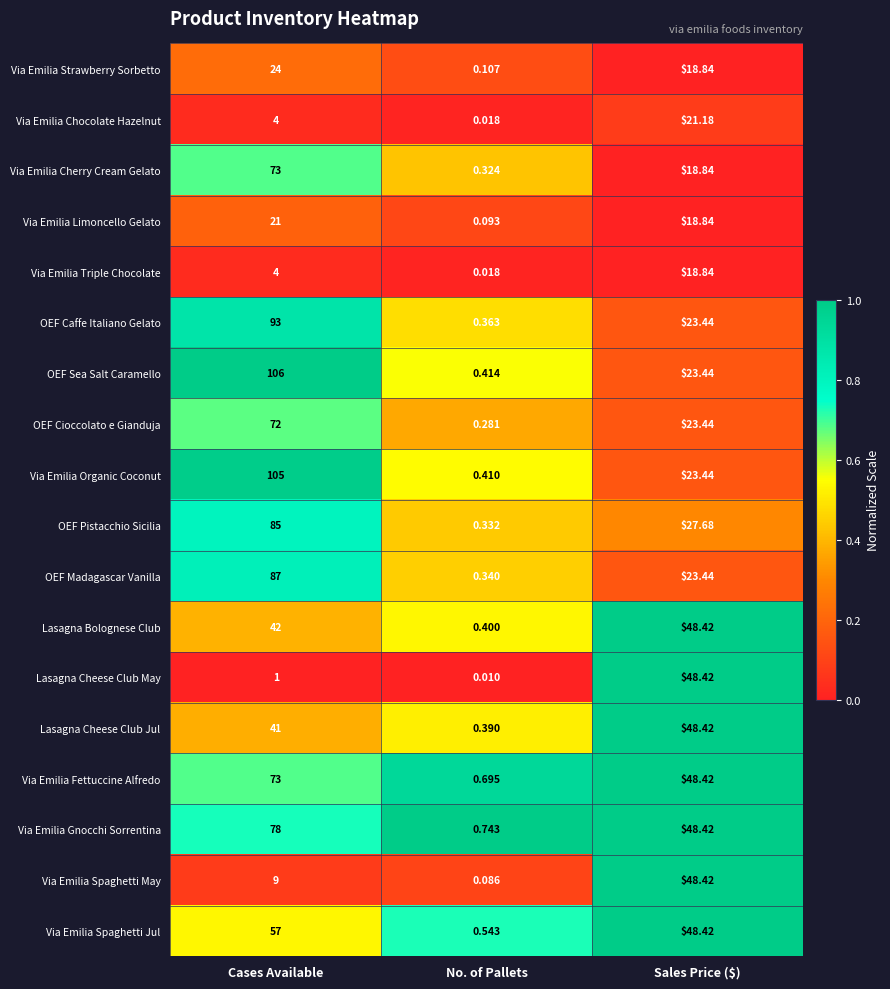

Where is OEF Madagascar Vanilla nearest to the value 43?

Sales Price ($)